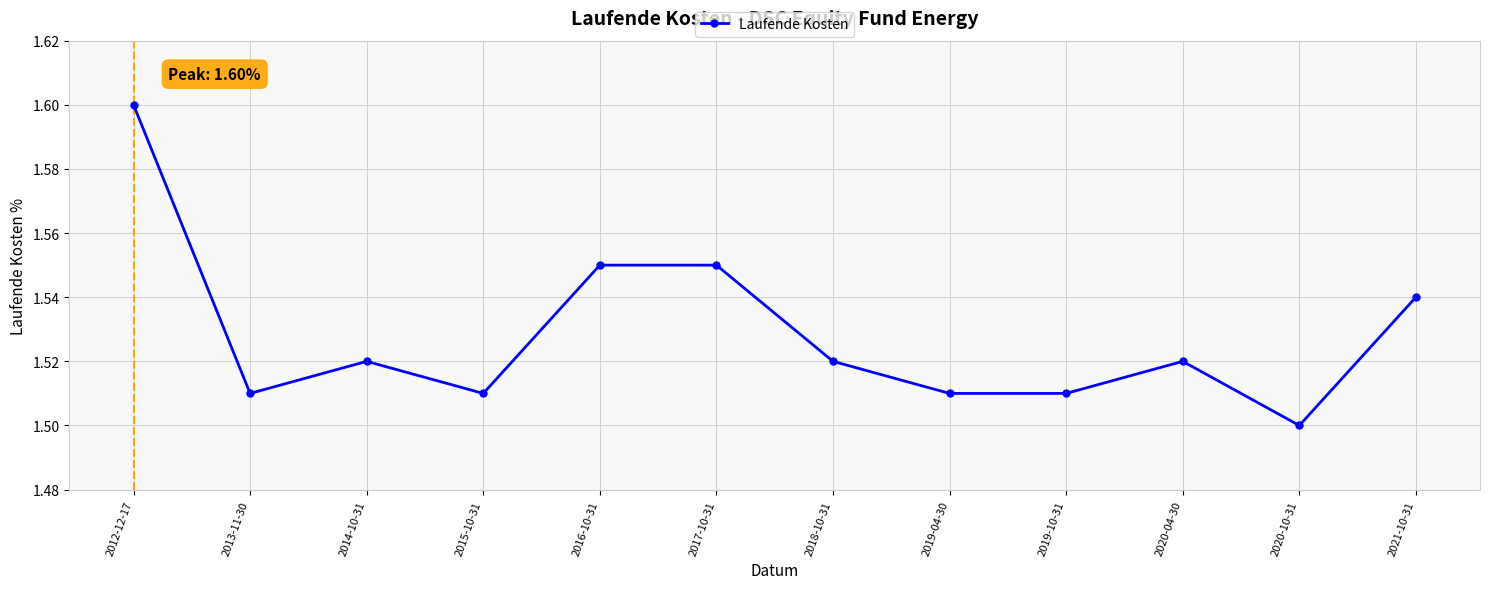

True or false: the data shows 1.6 at 2012-12-17.

True